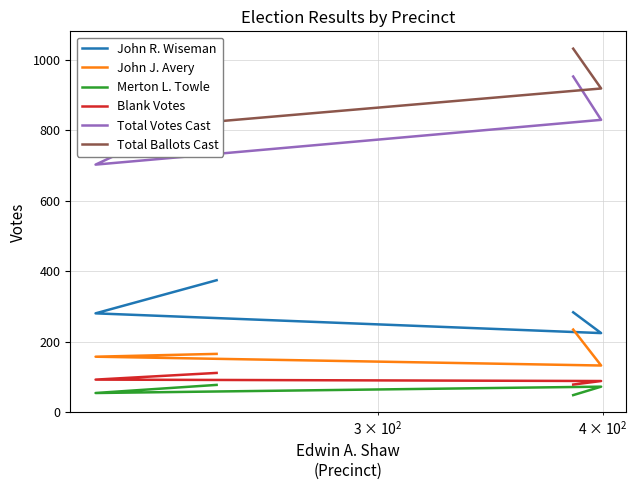

What are all the series names shown in the legend?

John R. Wiseman, John J. Avery, Merton L. Towle, Blank Votes, Total Votes Cast, Total Ballots Cast